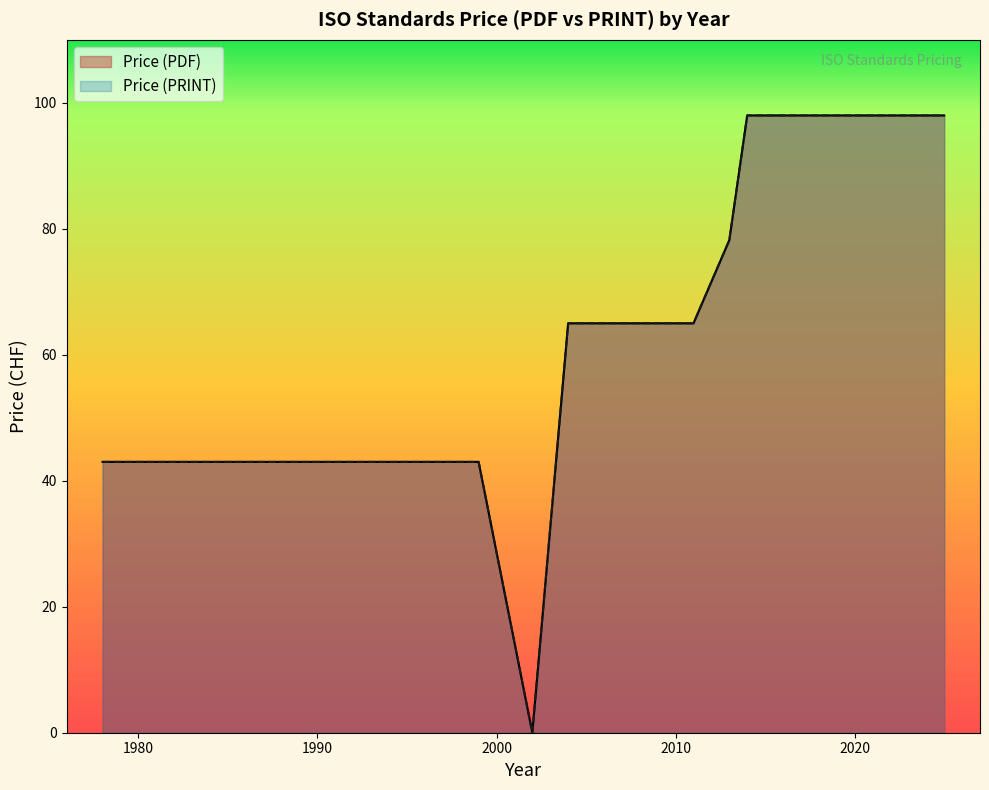

What is the sum of all Price (PDF) values?

2298